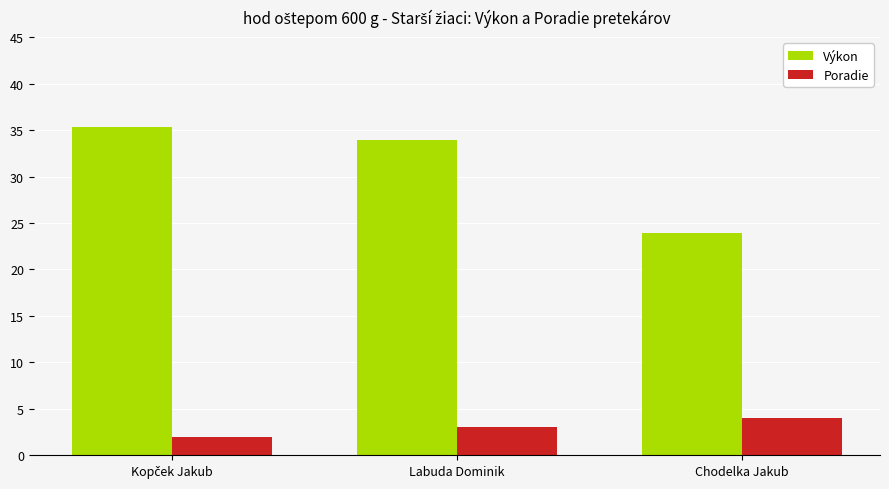

Read the Poradie value at Labuda Dominik.

3.0